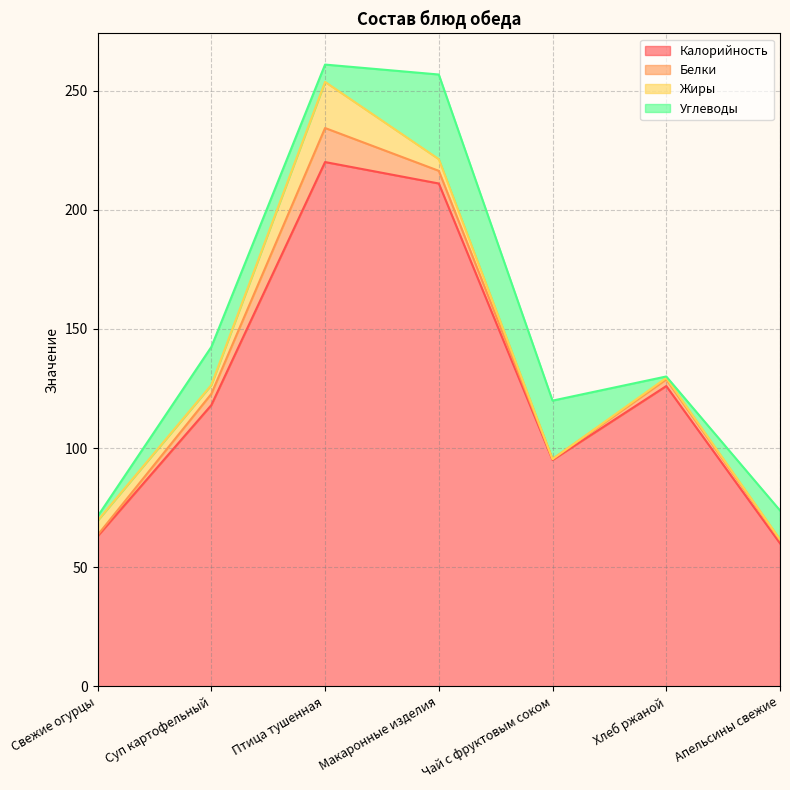

At how many categories does at least one series exceed 206?

2